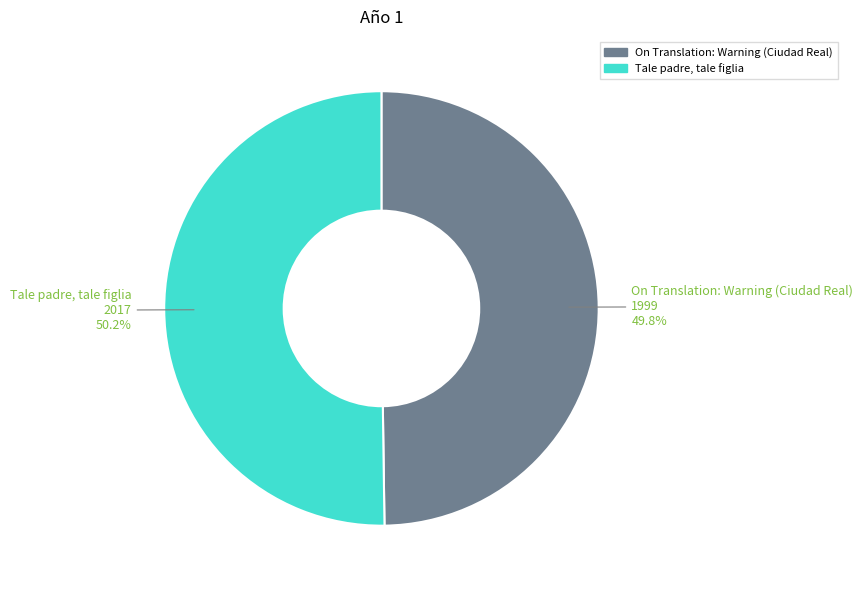

Is there a majority slice in this chart?

Yes